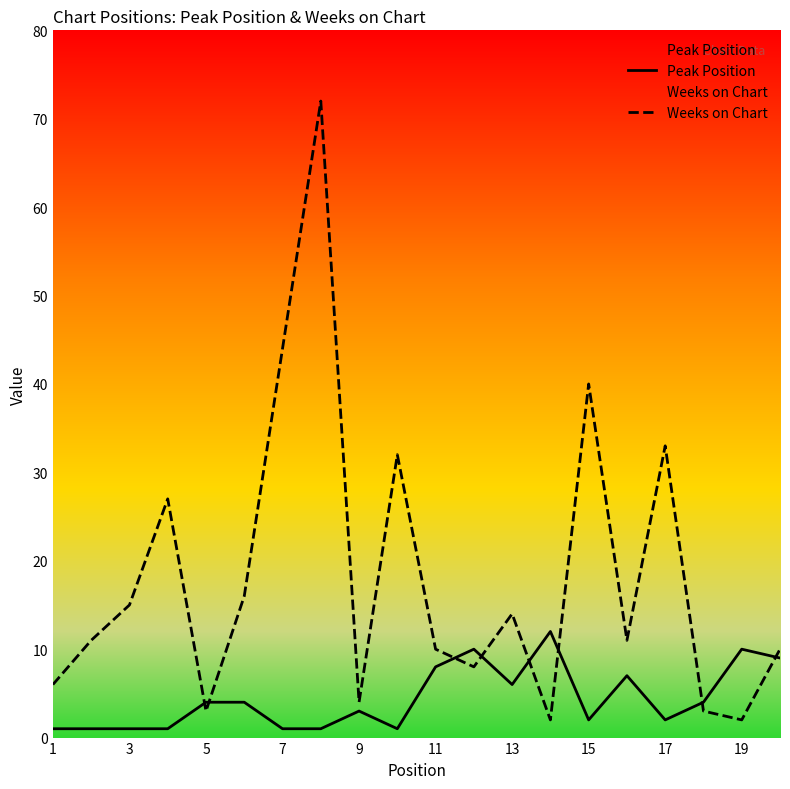

What is the average value of the Weeks on Chart series?

18